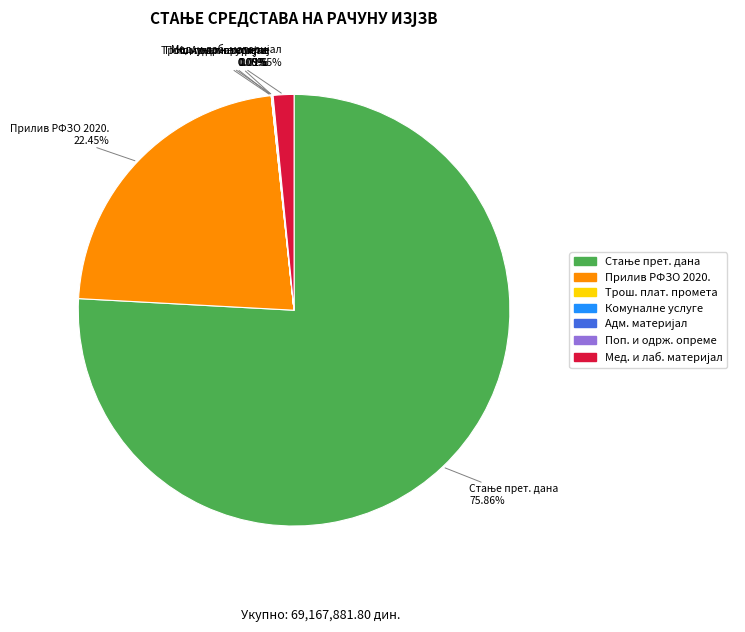

Does Прилив РФЗО 2020. represent more than half of the total?

No